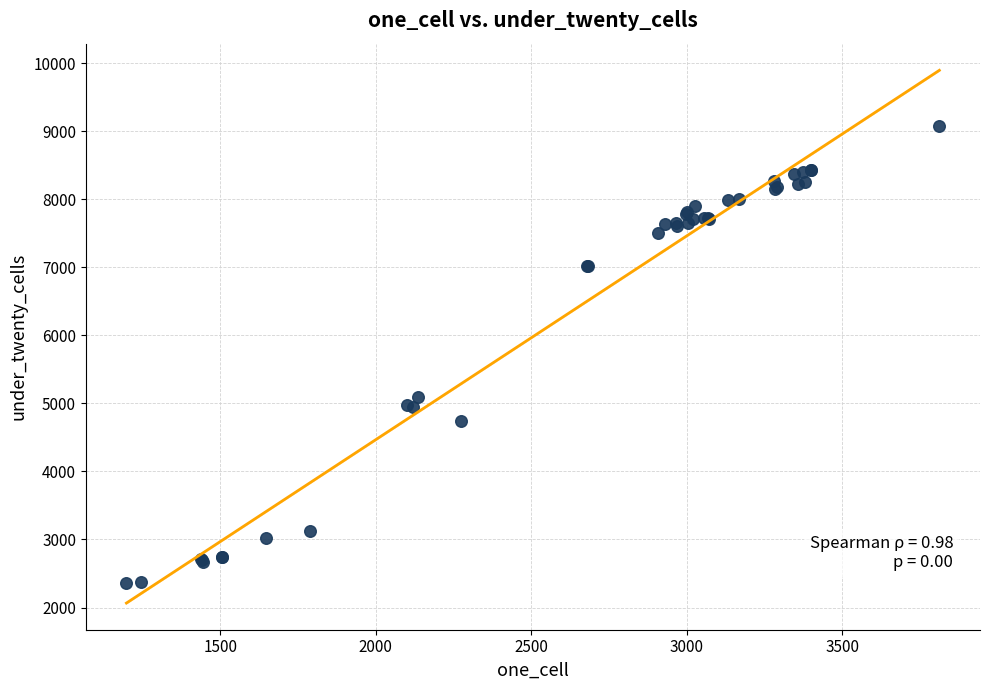

What Y value in the scatter plot is closest to 5716?

5087